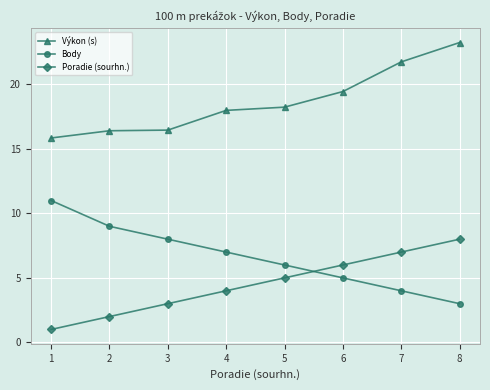

What is the value of the Výkon (s) point at the 2nd from the left?

16.4